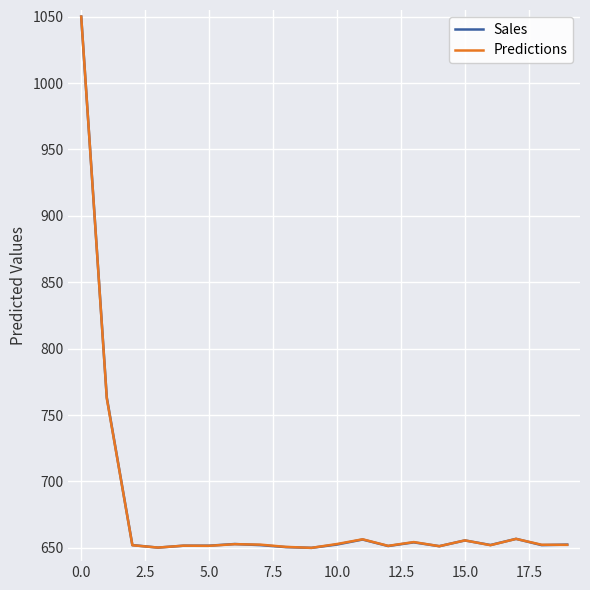

What is the minimum value shown in the chart?

650.0